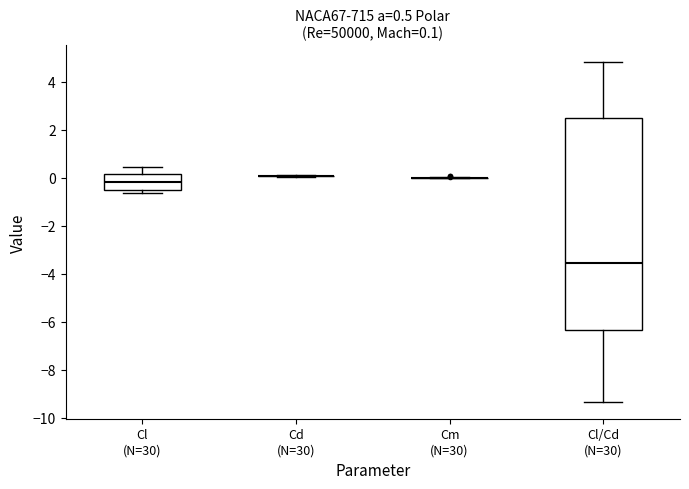

Comparing the boxes themselves (not the whiskers), which one is the tallest?

Cl/Cd (N=30)